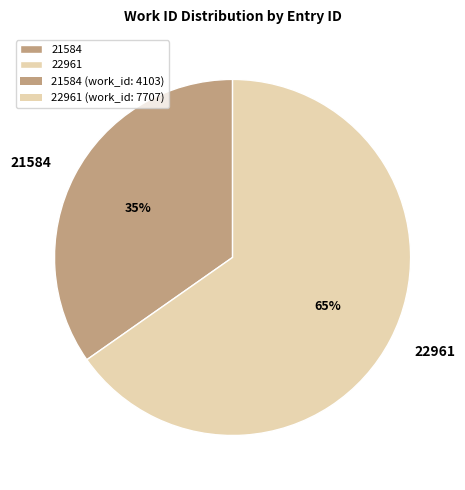

Approximately how many times larger is the value at 22961 compared to 21584?

1.9